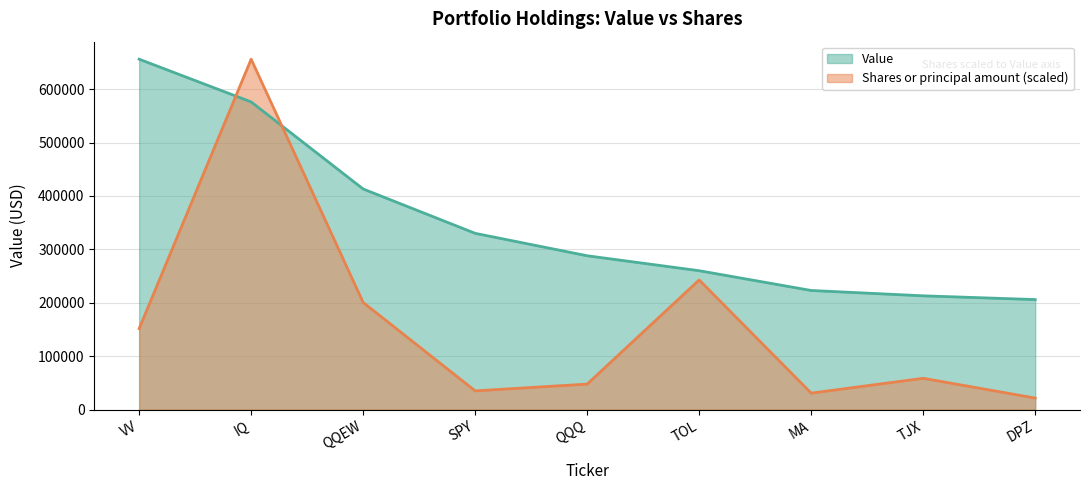

What is the label of the 7th point from the left?

MA